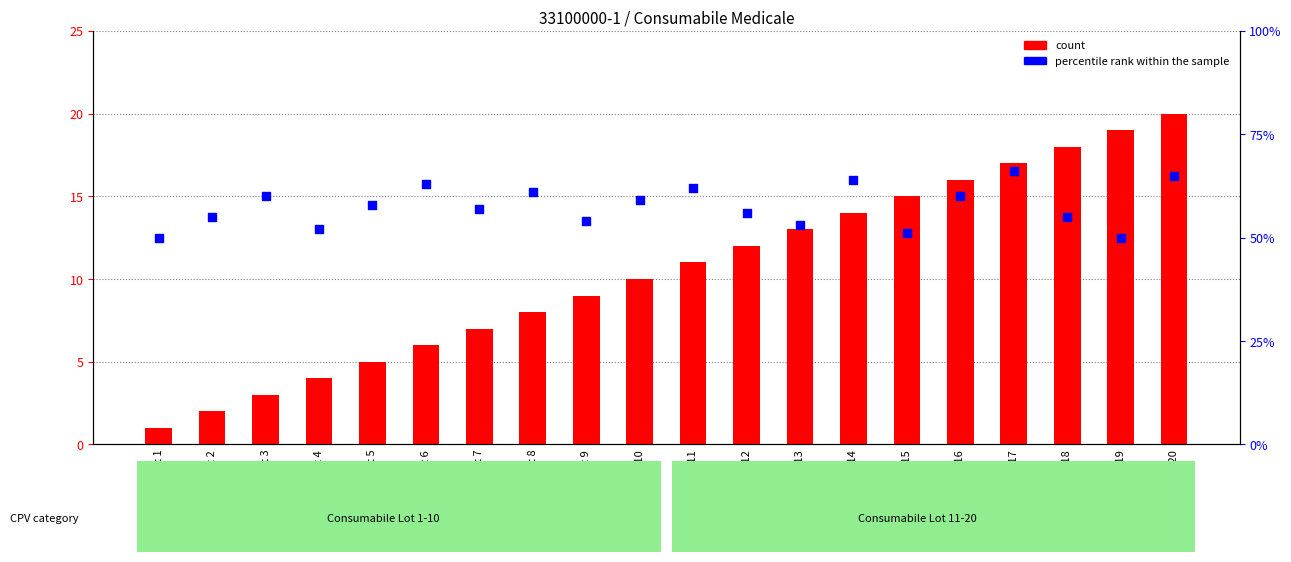

Is the value of percentile rank within the sample at Lot 1 greater than the value of count at Lot 4?

Yes